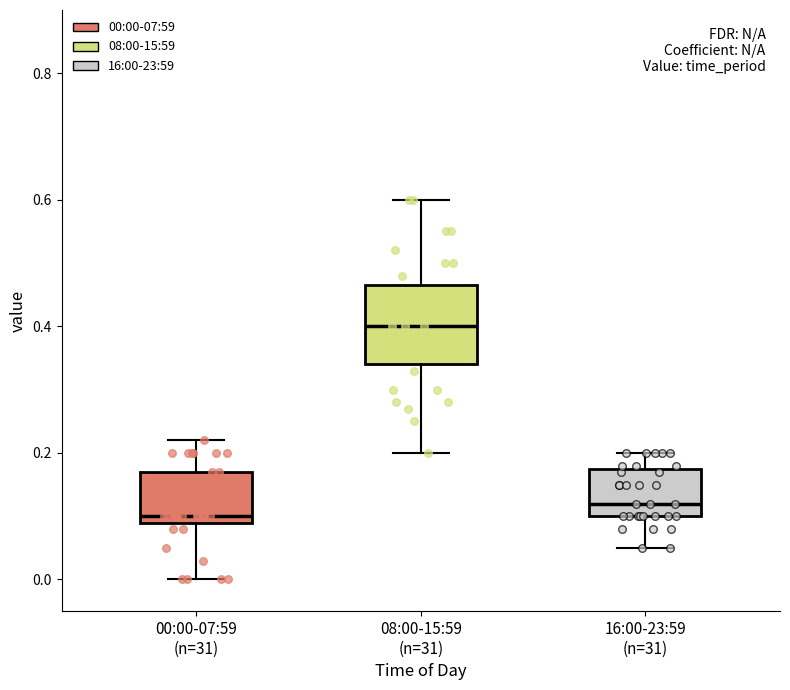

Comparing the boxes themselves (not the whiskers), which one is the tallest?

08:00-15:59 (n=31)